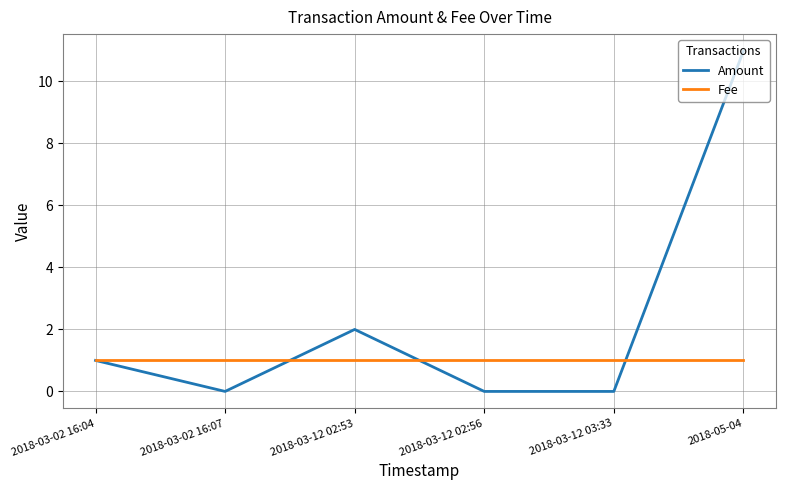

Reading left to right, list all the values displayed in this chart.

Amount: 1.0	0.0	2.0	0.0	0.0	11.0
Fee: 1.0	1.0	1.0	1.0	1.0	1.0